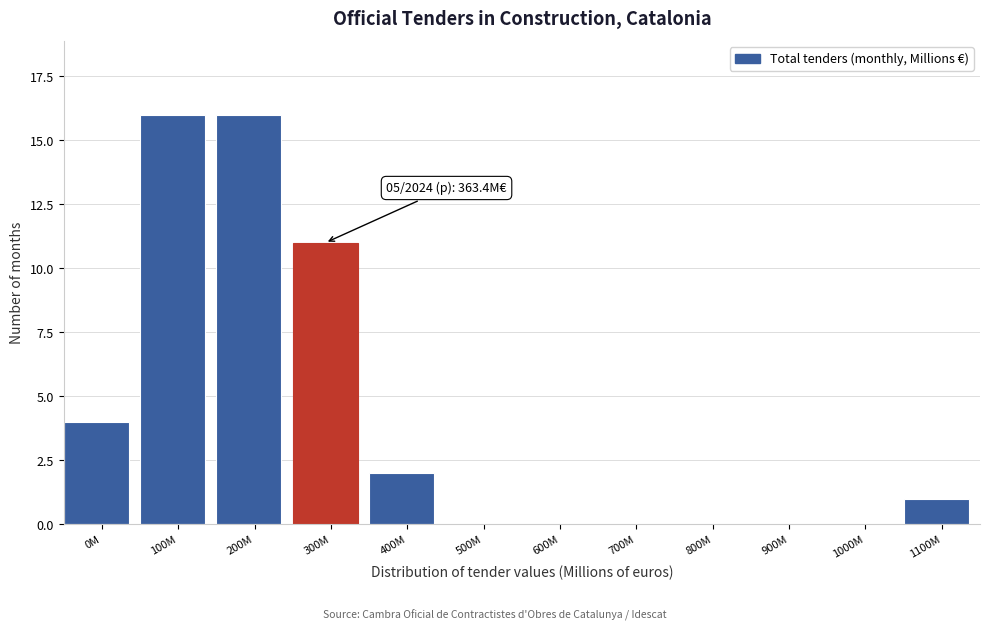

Reading left to right, extract all data points from this chart.

0M=4	100M=16	200M=16	300M=11	400M=2	500M=0	600M=0	700M=0	800M=0	900M=0	1000M=0	1100M=1